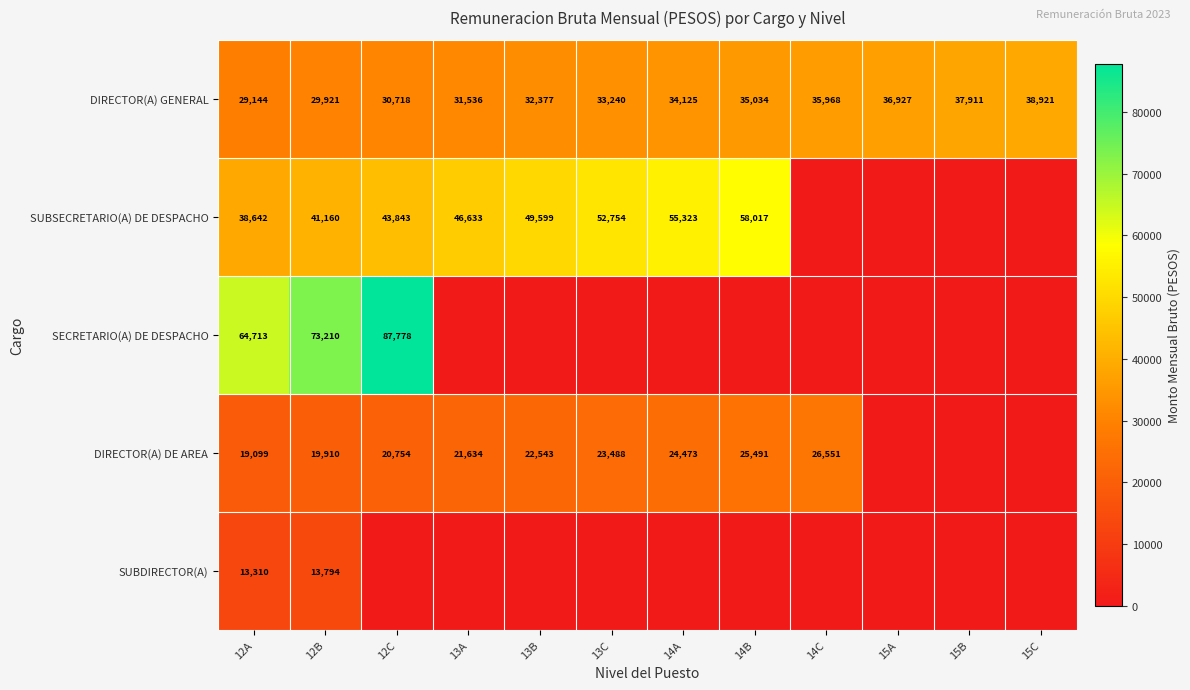

At which label is DIRECTOR(A) GENERAL closest to 34032?

14A